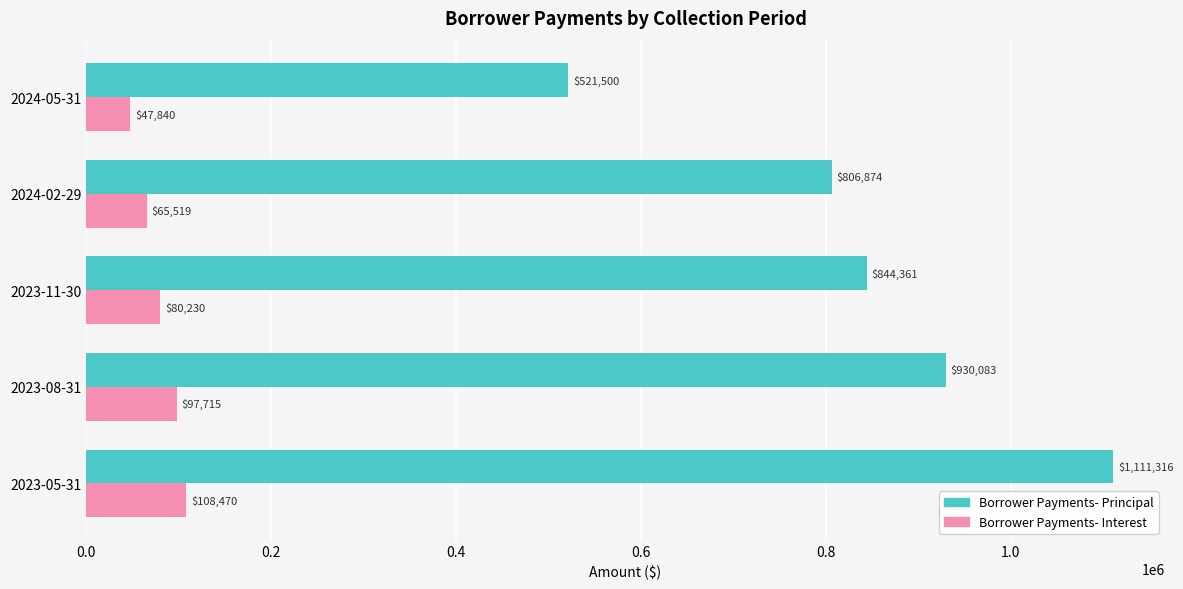

Between 2023-05-31 and 2024-05-31, which series saw the biggest shift?

Borrower Payments- Principal